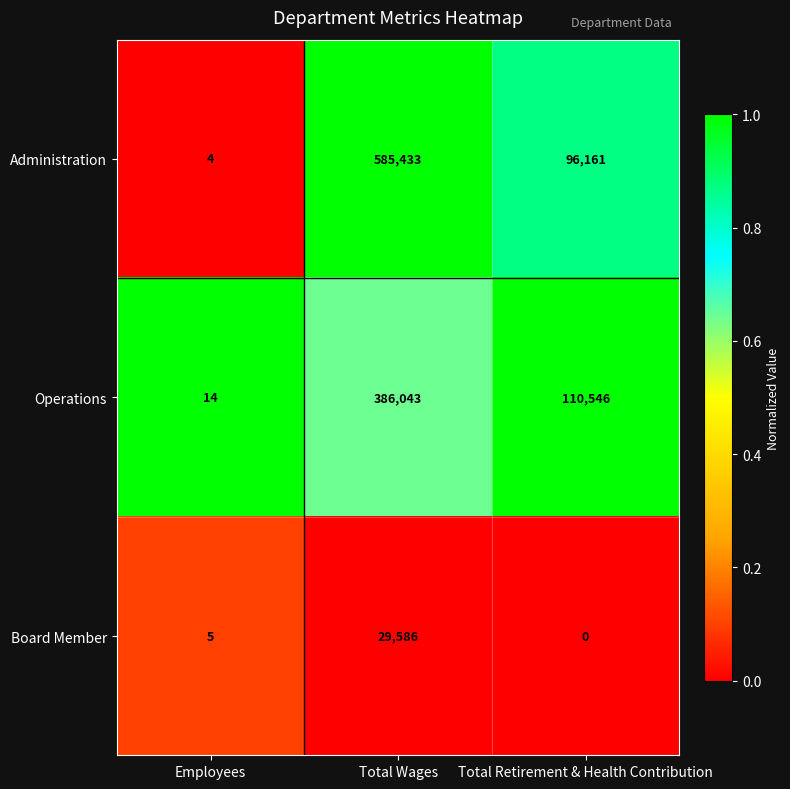

Which series has the widest spread of values?

Administration